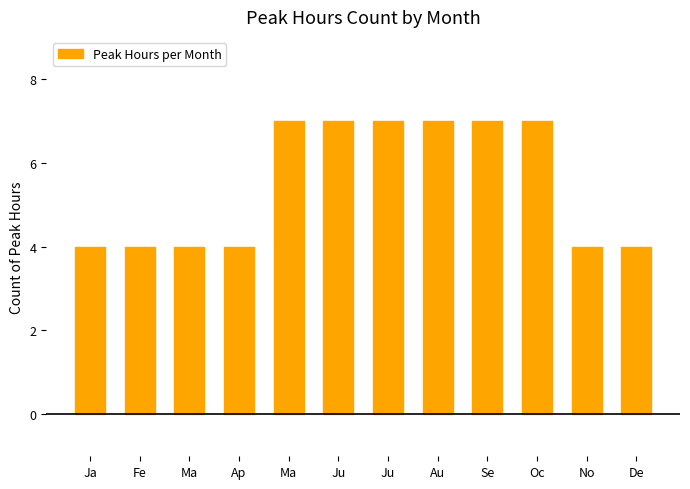

The chart shows a value of 7 at Ma. True or false?

True